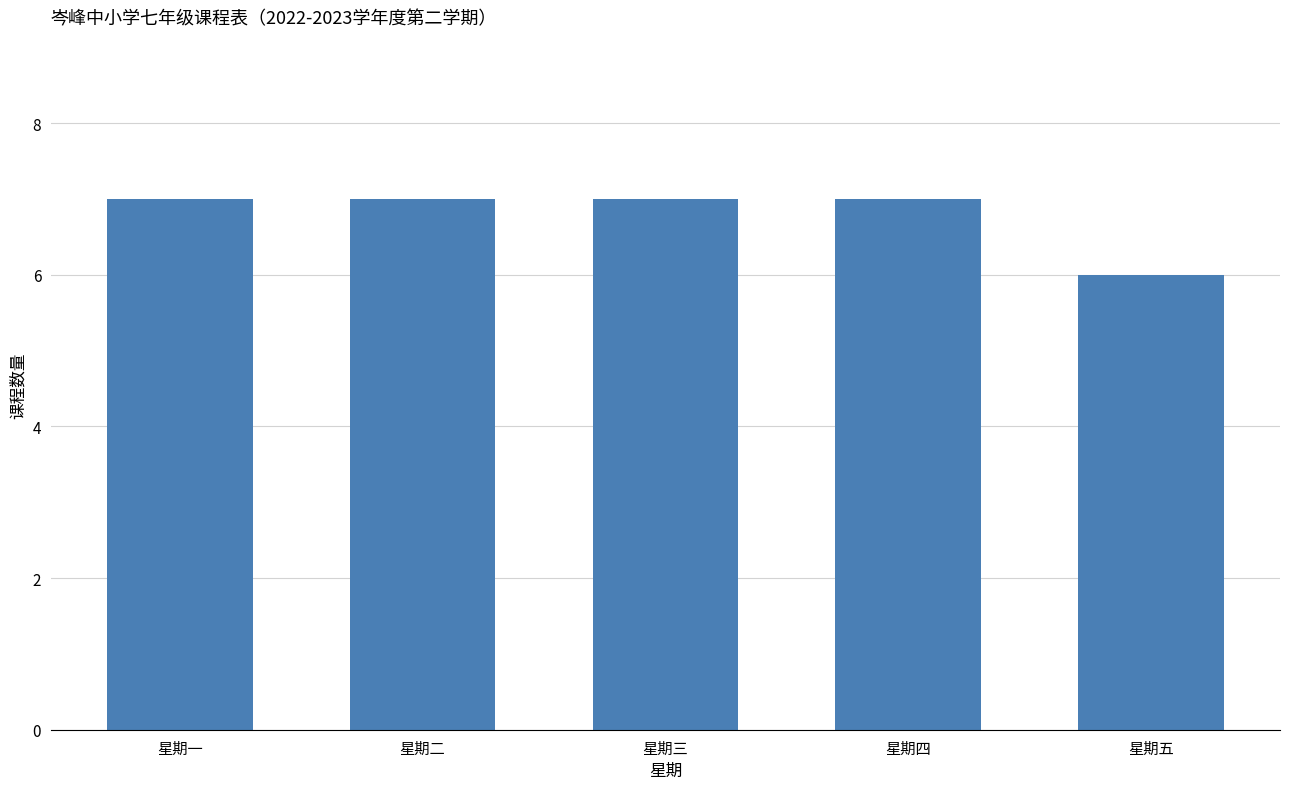

True or false: the data shows 10 at 星期四.

False